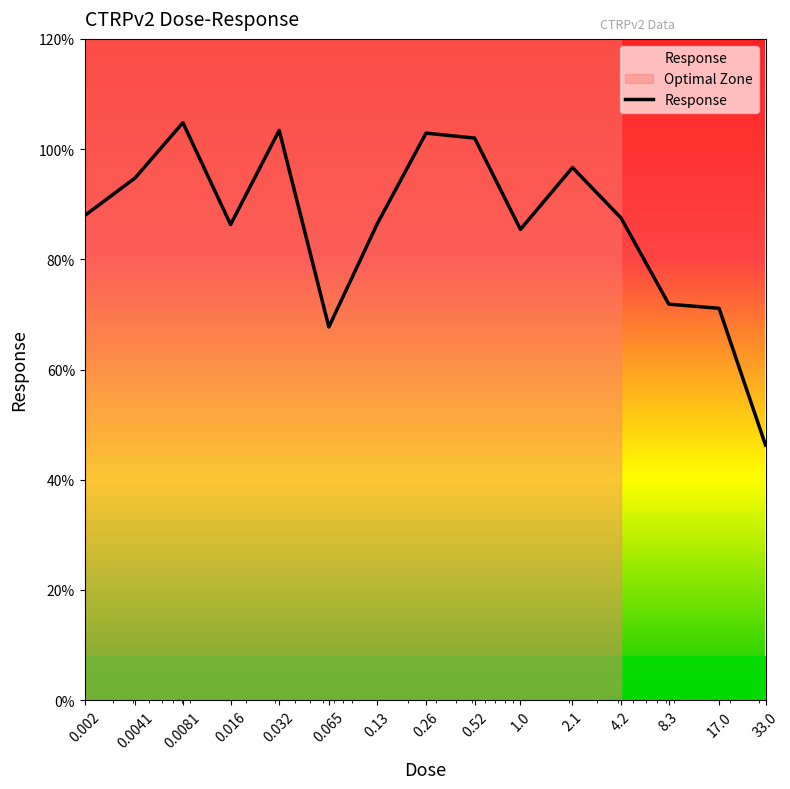

What is the minimum value shown in the chart?

46.3